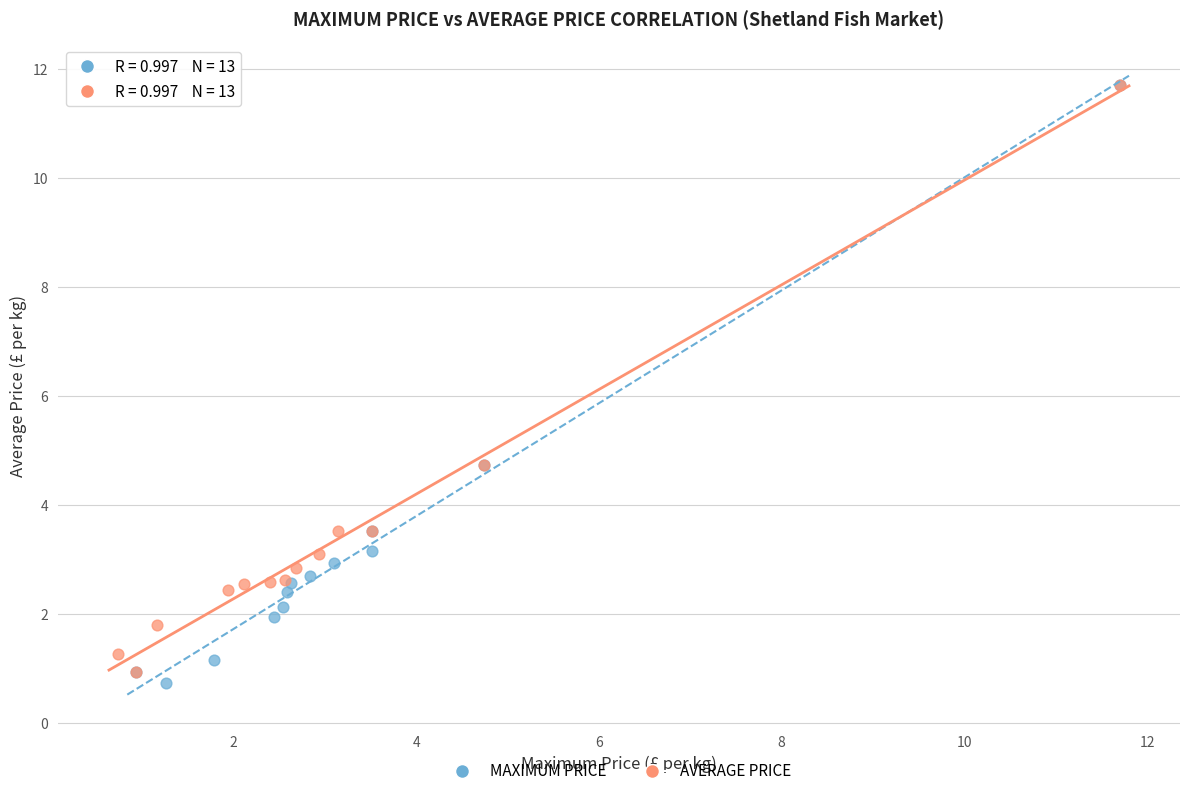

Which series has the largest Y range (max minus min)?

MAXIMUM PRICE